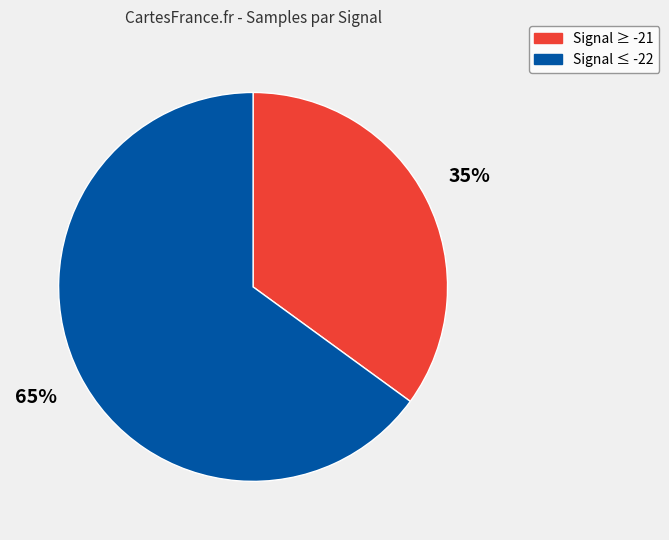

How many slices are in this pie chart?

2